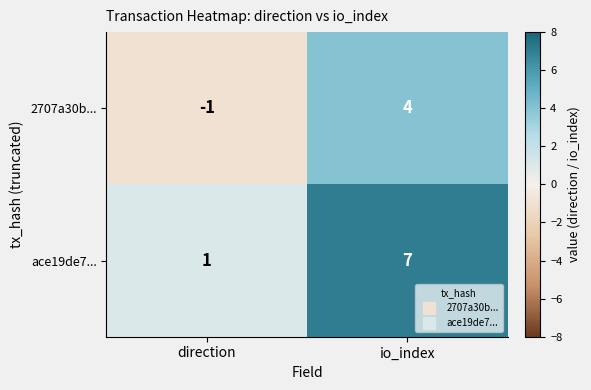

How many data points does each series have?

2